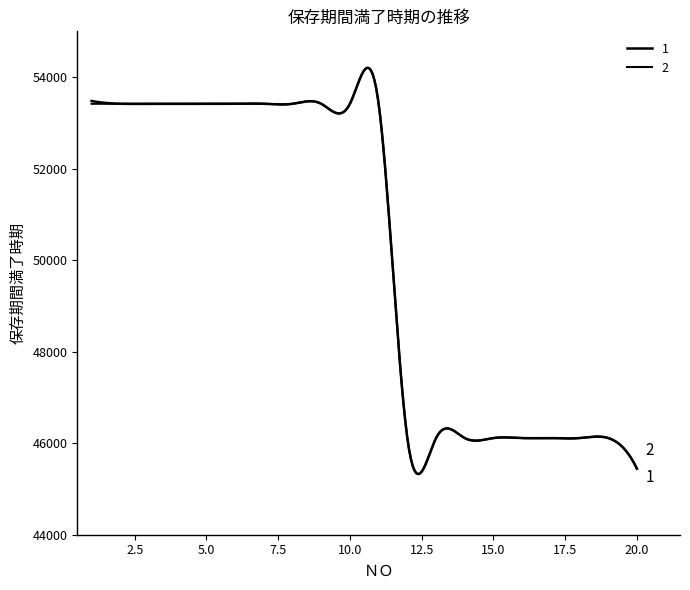

Does the chart display data point markers on the line(s)?

No